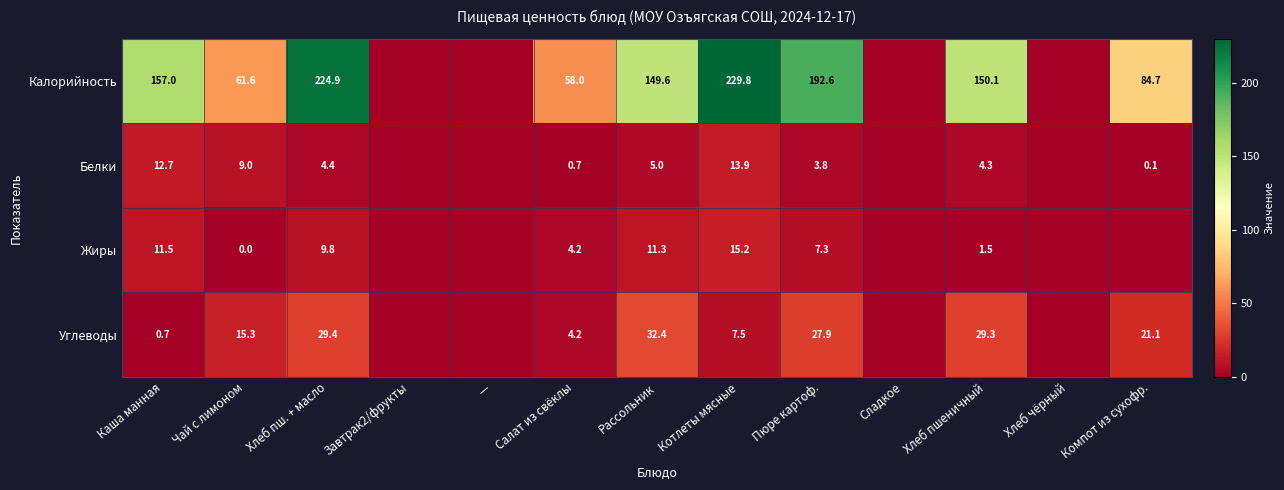

What is the maximum value shown in the chart?

229.8